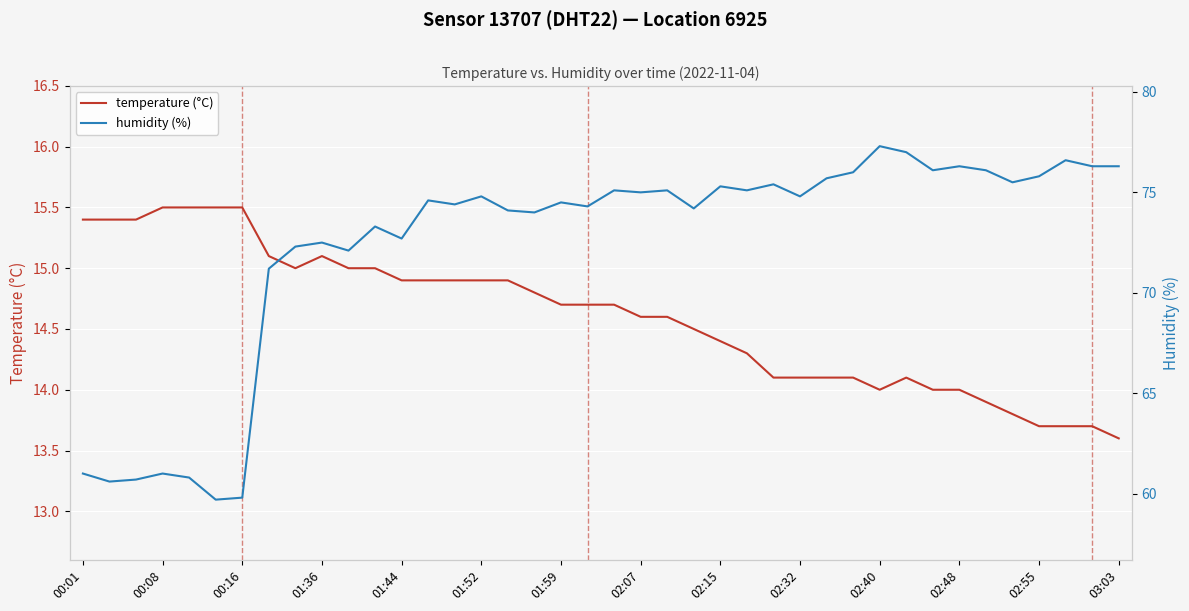

How many data points in humidity (%) are less than 74?

13